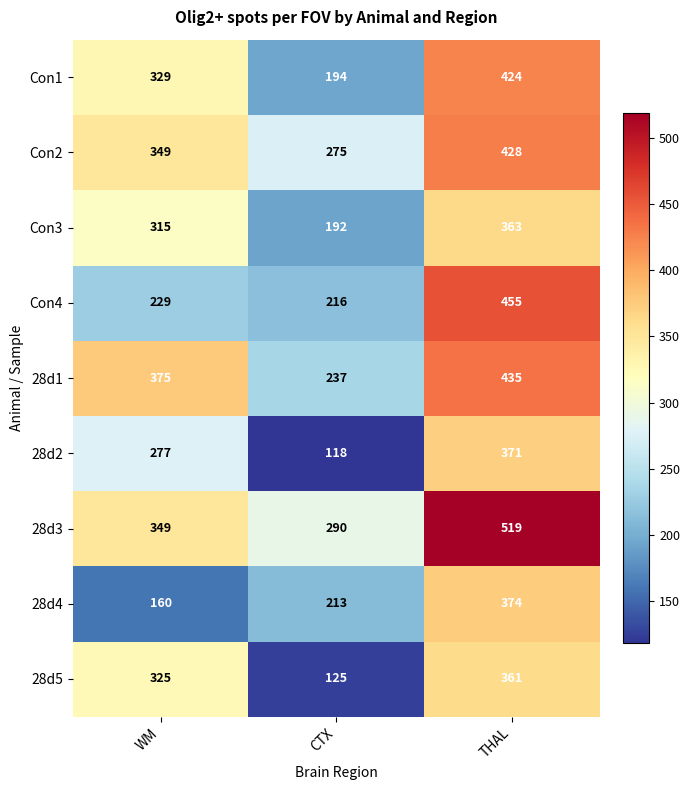

Reading left to right, list all the values displayed in this chart.

Con1: 329	194	424
Con2: 349	275	428
Con3: 315	192	363
Con4: 229	216	455
28d1: 375	237	435
28d2: 277	118	371
28d3: 349	290	519
28d4: 160	213	374
28d5: 325	125	361